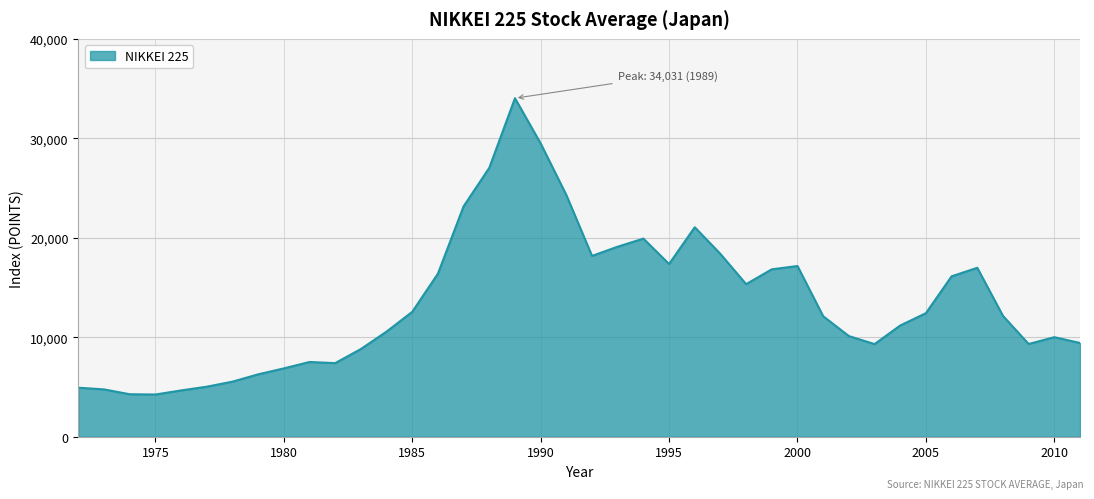

What is the greatest value displayed?

34031.2